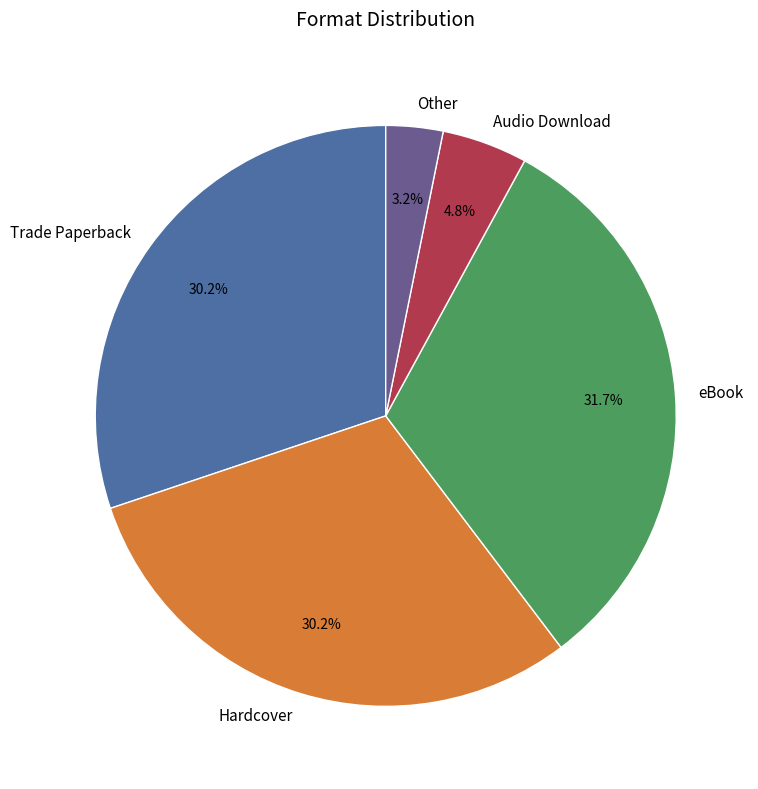

What is the ratio of the value at Other to the value at Audio Download?

0.7